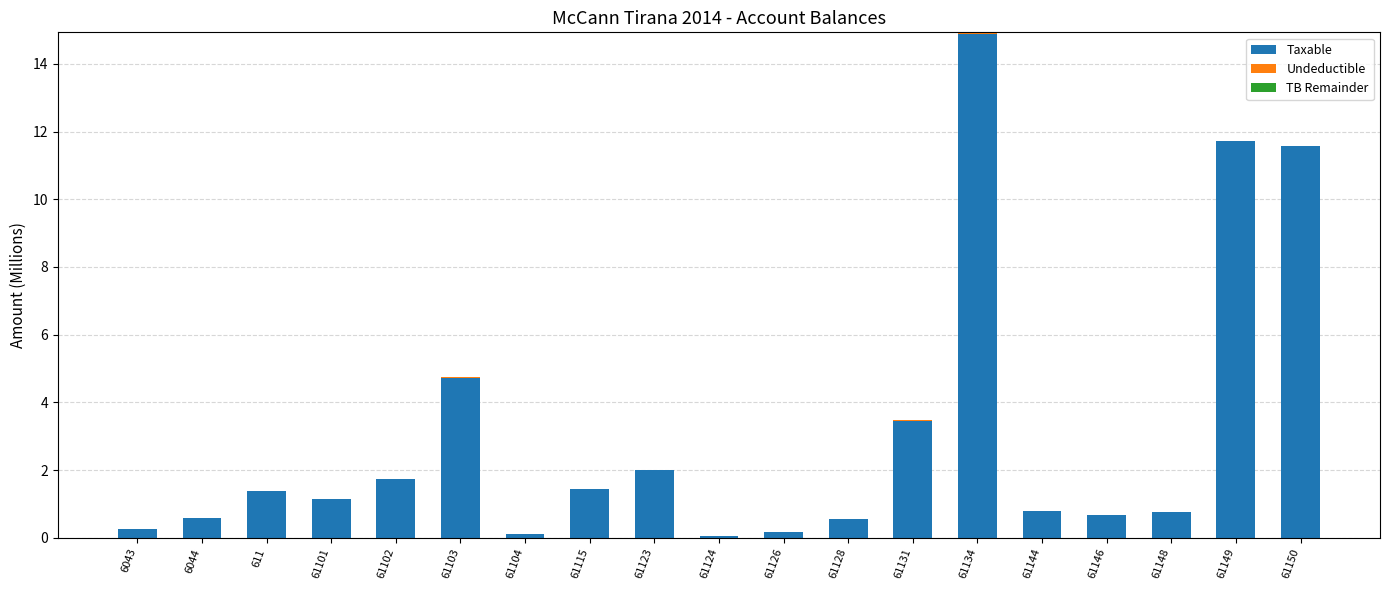

At which category is the sum across all series the highest?

61134